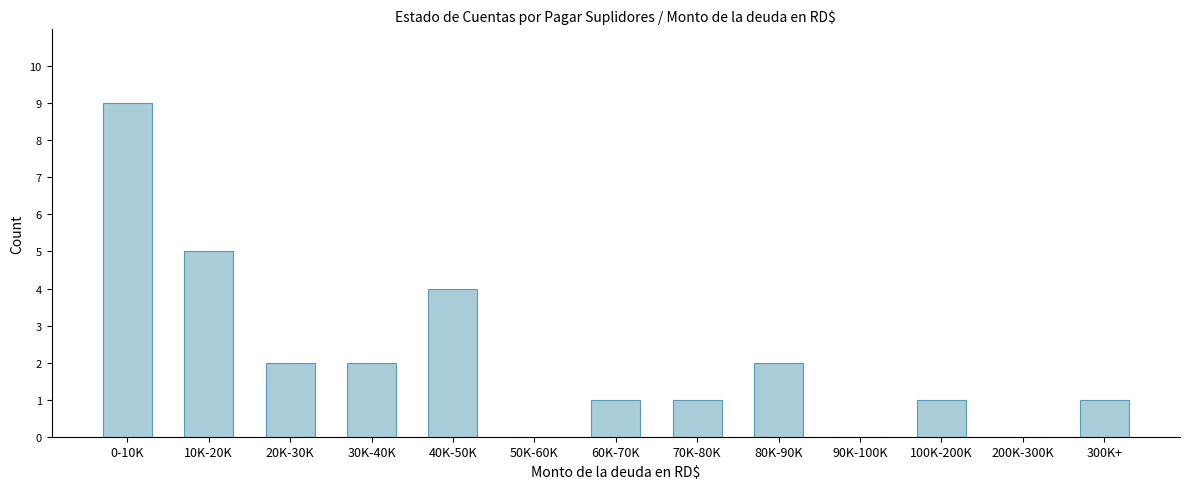

Reading right to left, transcribe all the data shown in this chart.

300K+=1	200K-300K=0	100K-200K=1	90K-100K=0	80K-90K=2	70K-80K=1	60K-70K=1	50K-60K=0	40K-50K=4	30K-40K=2	20K-30K=2	10K-20K=5	0-10K=9